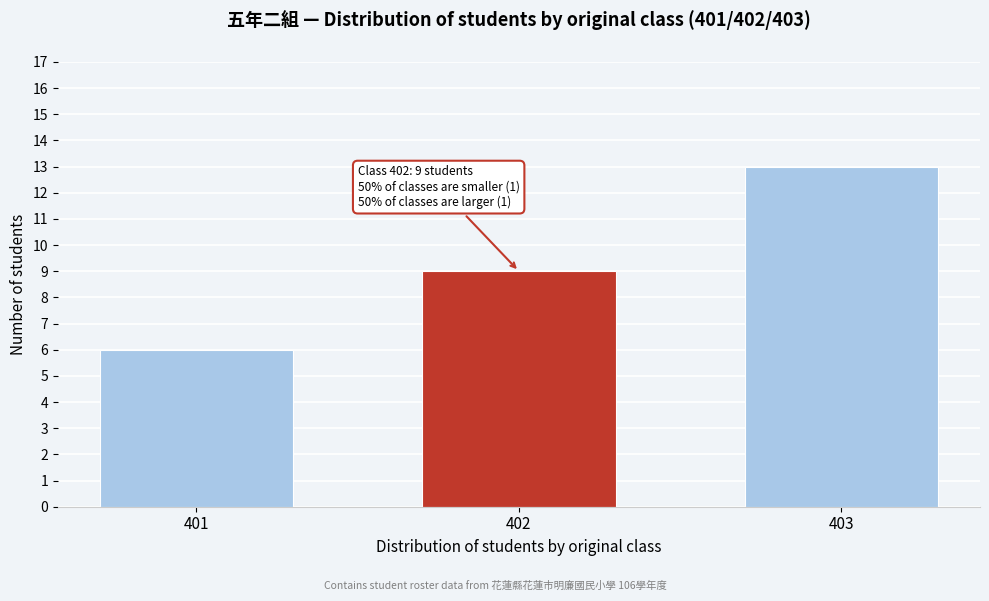

Reading left to right, list all the values displayed in this chart.

401=6	402=9	403=13